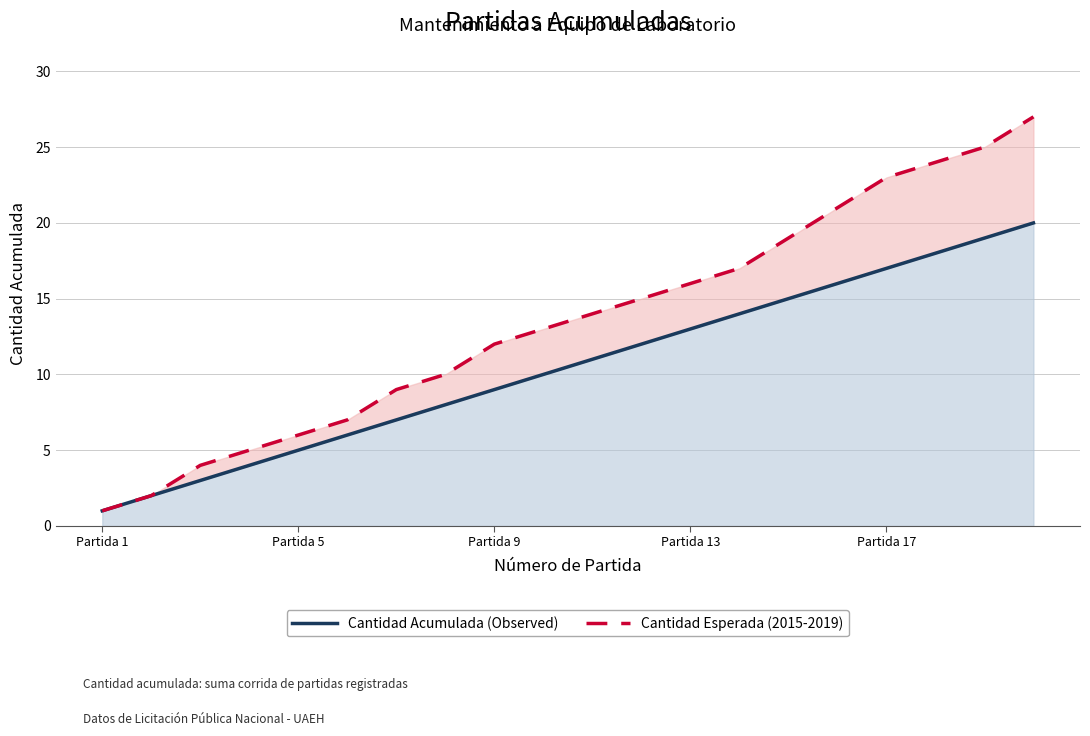

True or false: Cantidad Acumulada (Observed) has more than 0 points higher than both neighbors.

False